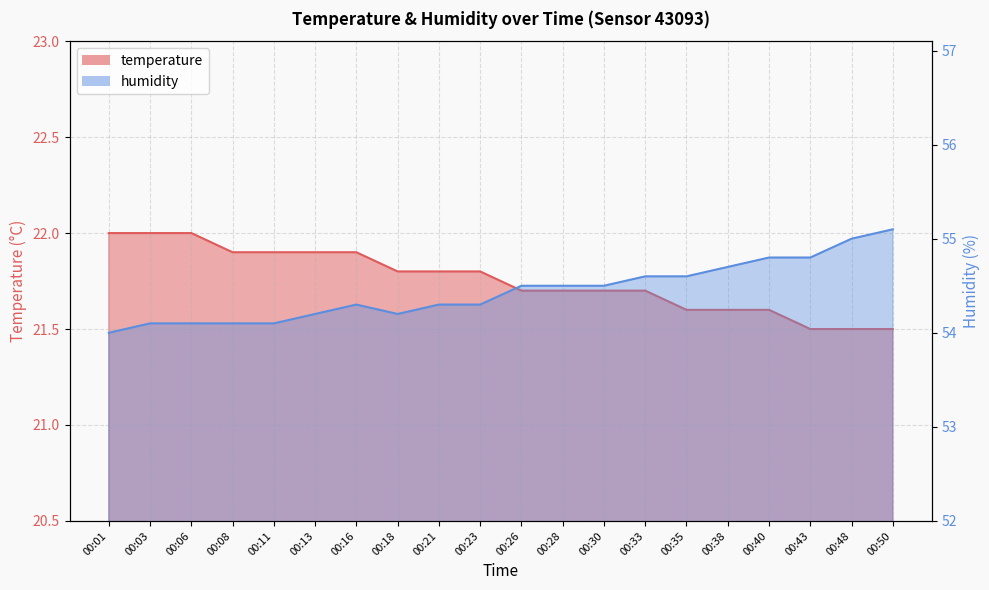

Does the chart display data point markers on the line(s)?

No